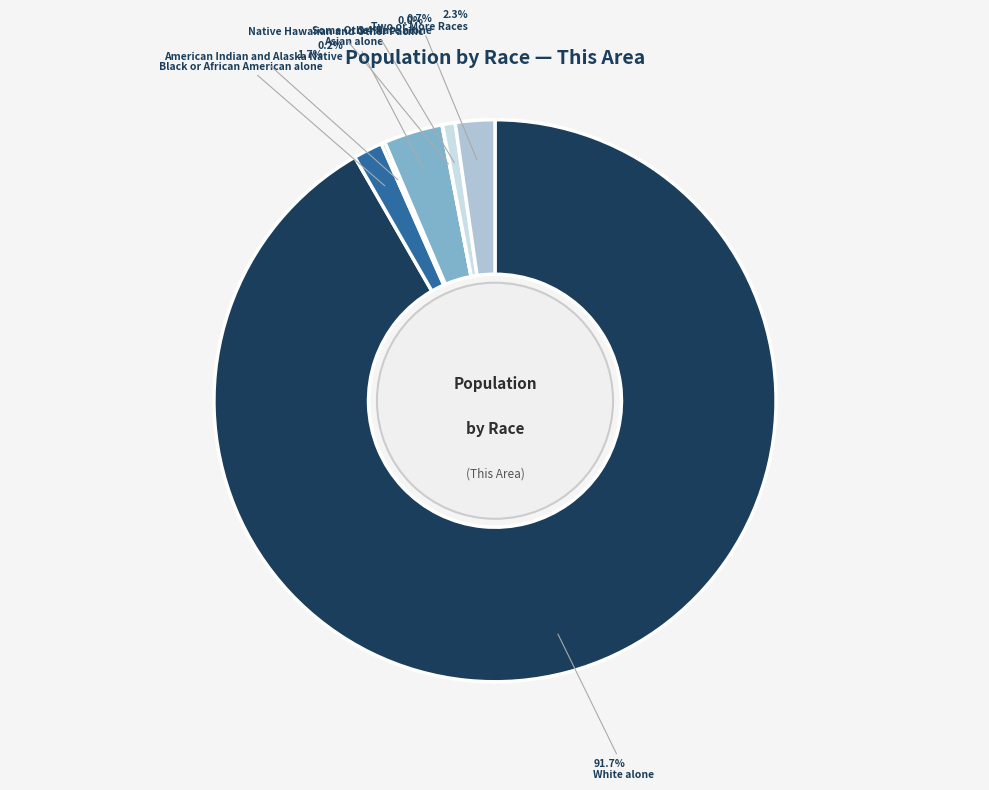

What is the majority slice?

White alone